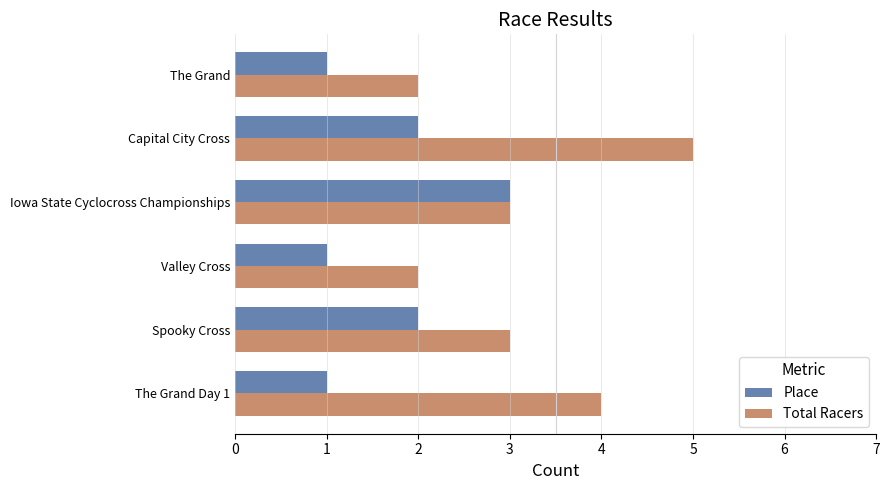

What are all the series names shown in the legend?

Place, Total Racers